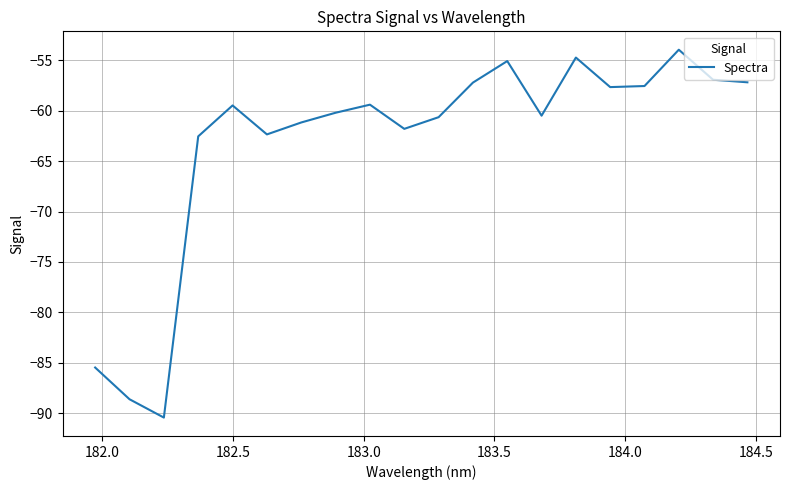

What is the greatest value displayed?

-54.0